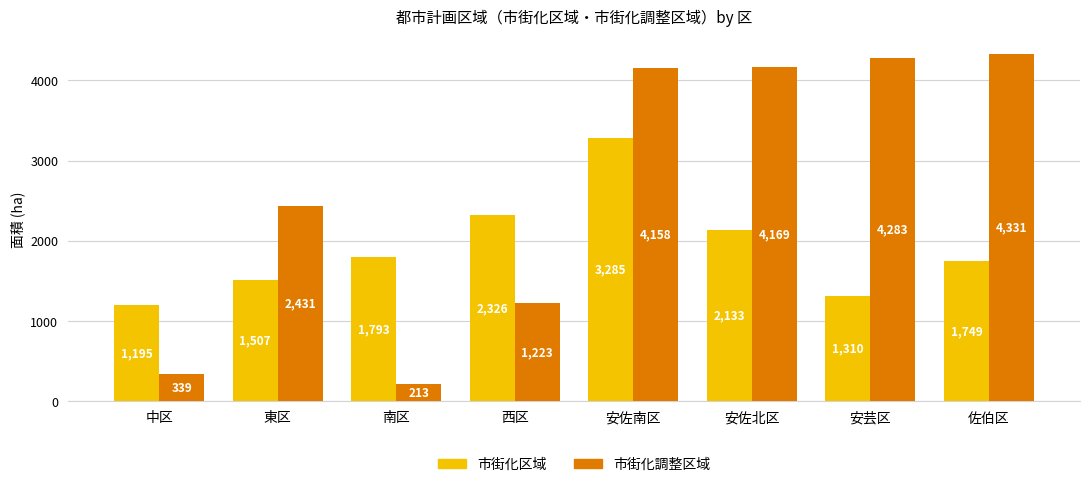

What is the value of the 市街化調整区域 bar at the 6th from the left?

4169